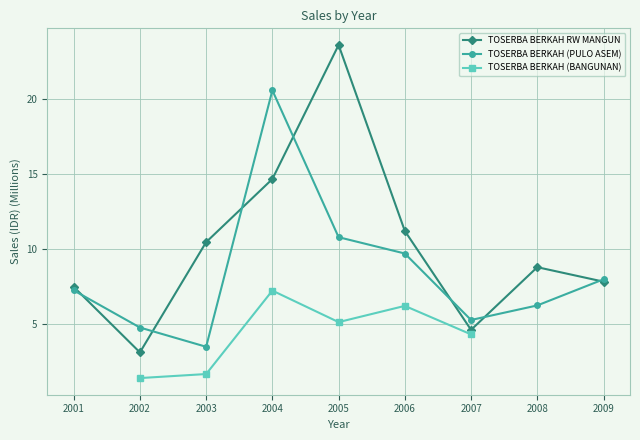

Is this an area chart (filled region under the line)?

No